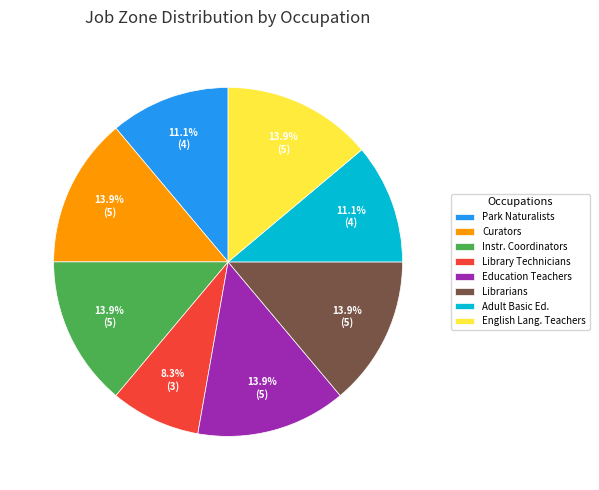

Between Park Naturalists and Library Technicians, which is larger?

Park Naturalists